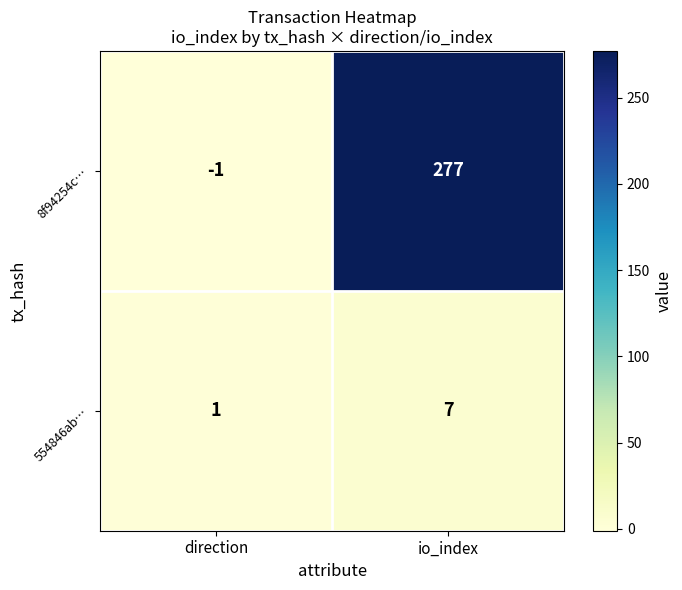

Rank the series by their average value, from highest to lowest.

8f94254c…, 554846ab…